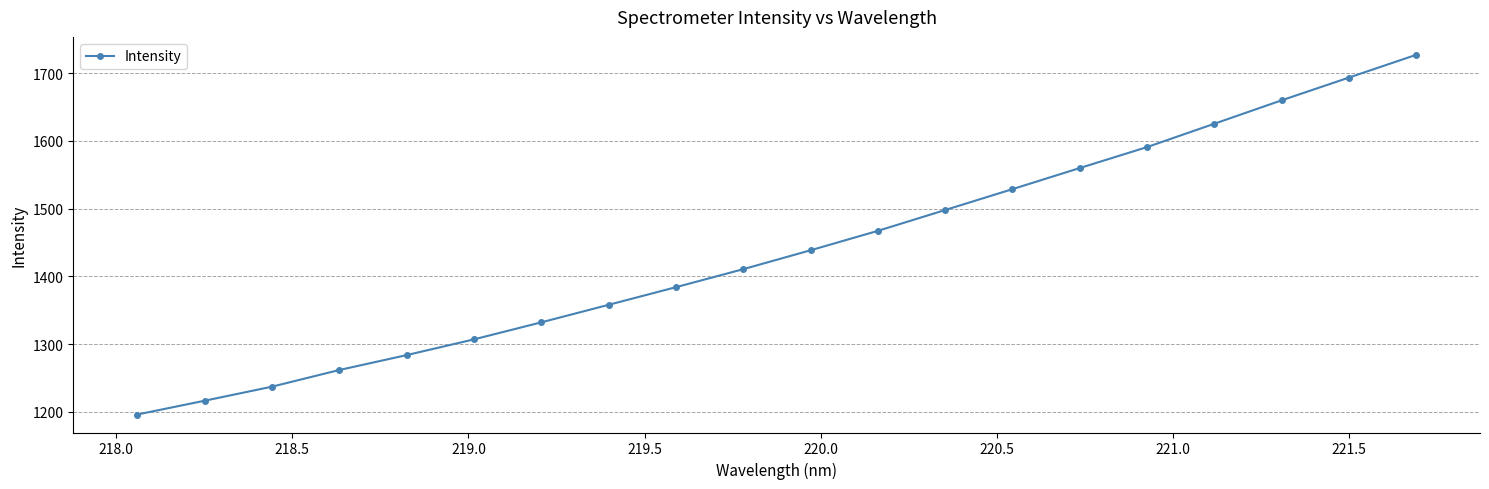

How many values are below 1438?

10